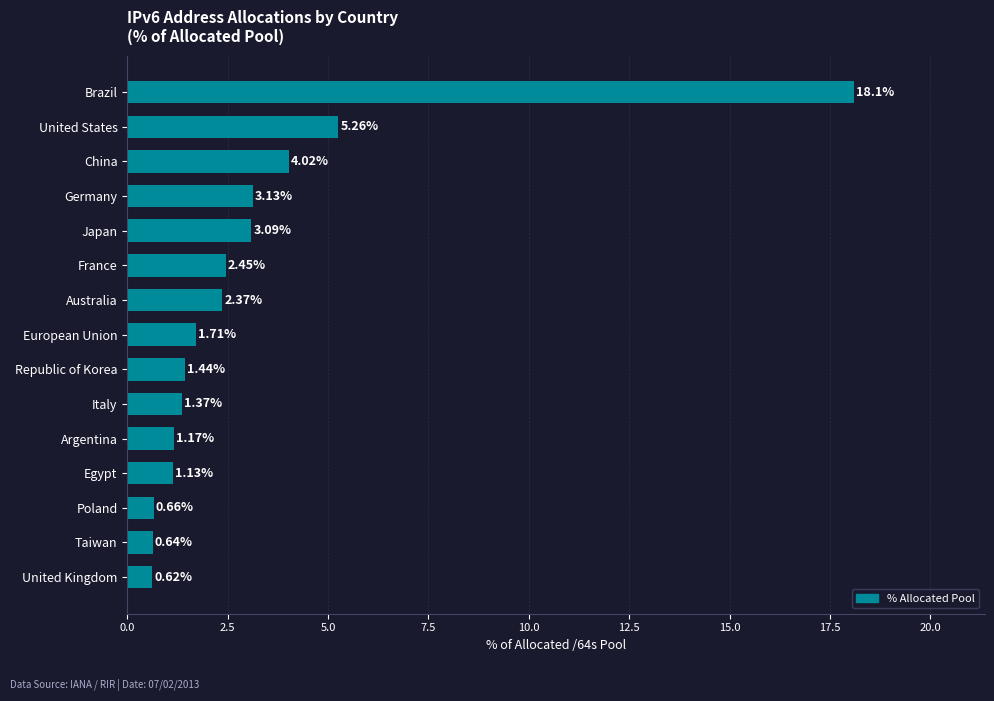

What is the label of the 10th bar from the bottom?

France